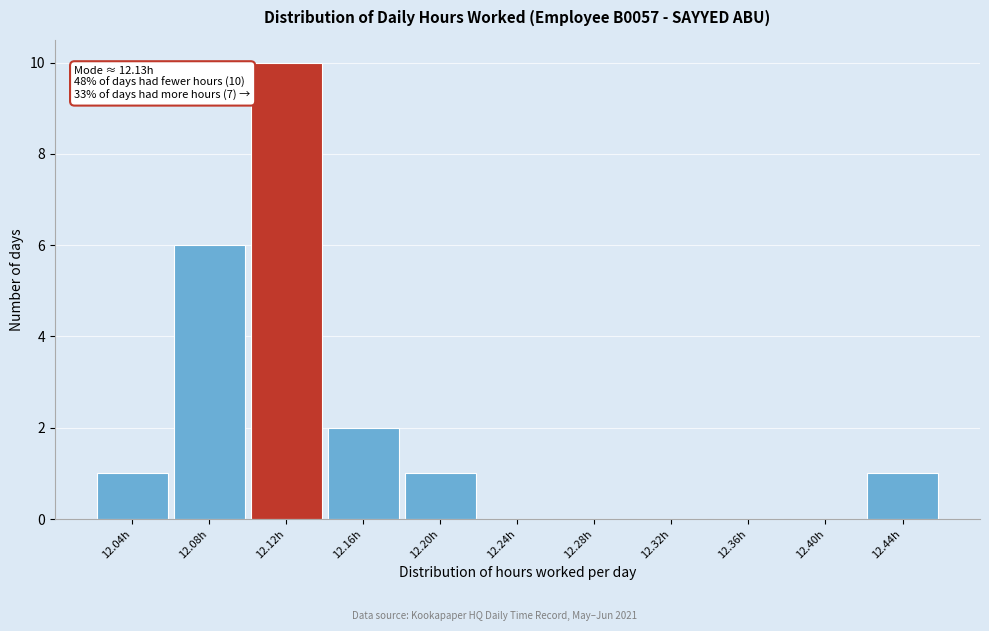

Reading left to right, list all the values displayed in this chart.

12.04h=1	12.08h=6	12.12h=10	12.16h=2	12.20h=1	12.24h=0	12.28h=0	12.32h=0	12.36h=0	12.40h=0	12.44h=1